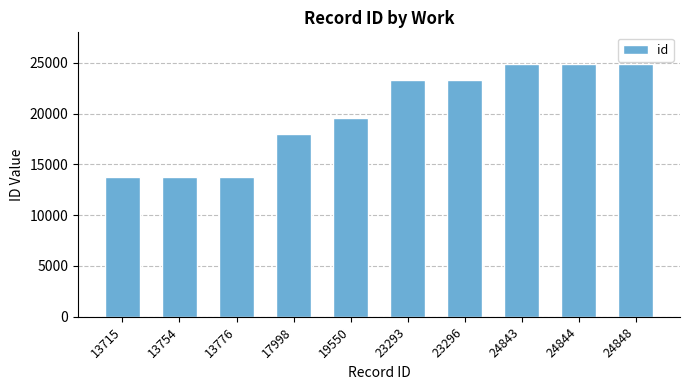

What is the change in value from 13776 to 23296?

+9520